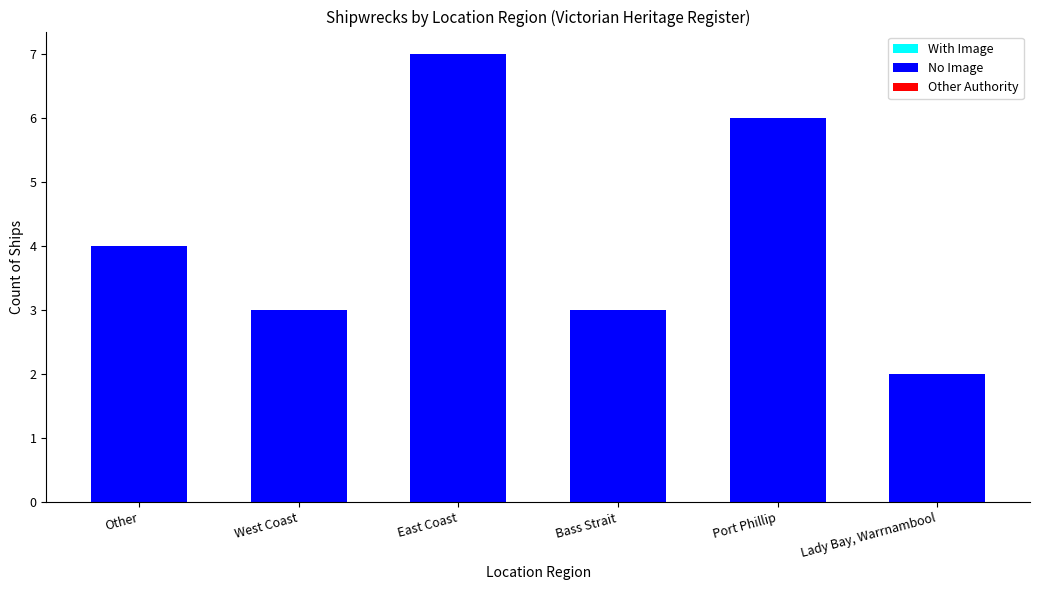

What is the difference between the second highest and minimum values?

4